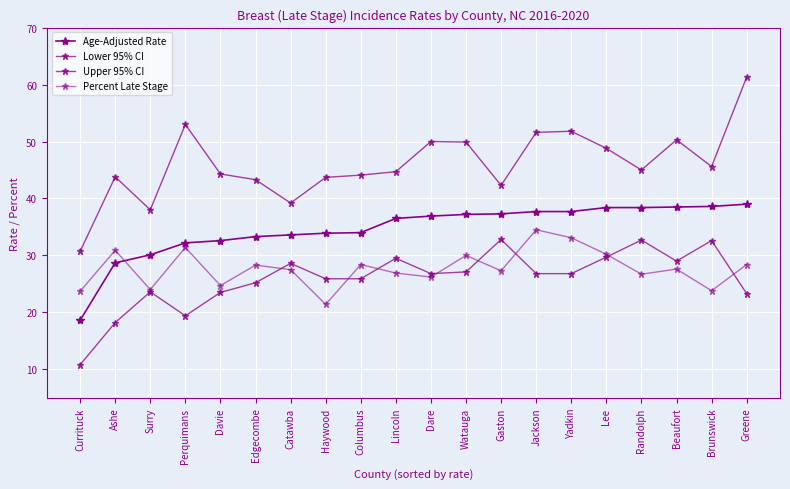

What is the difference between the Percent Late Stage values at Ashe and Currituck?

7.2